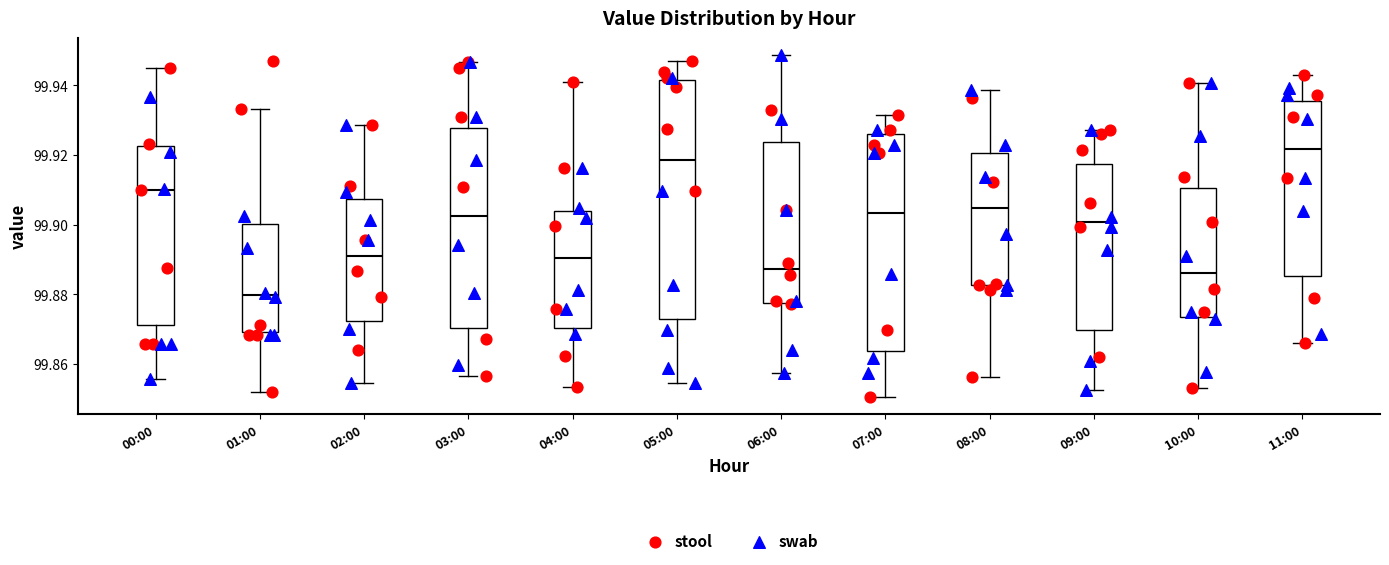

Reading left to right, read every box against the y-axis: the position of its median line, the range the box covers, and the ends of its whiskers. The values are not printed on the chart, so give them approximately, as read against the axis.

00:00: median 99.910, box 99.872 to 99.922, whiskers 99.856 to 99.946
01:00: median 99.880, box 99.870 to 99.900, whiskers 99.852 to 99.934
02:00: median 99.892, box 99.872 to 99.908, whiskers 99.854 to 99.928
03:00: median 99.902, box 99.870 to 99.928, whiskers 99.856 to 99.946
04:00: median 99.890, box 99.870 to 99.904, whiskers 99.854 to 99.940
05:00: median 99.918, box 99.872 to 99.942, whiskers 99.854 to 99.946
06:00: median 99.888, box 99.878 to 99.924, whiskers 99.858 to 99.948
07:00: median 99.904, box 99.864 to 99.926, whiskers 99.850 to 99.932
08:00: median 99.904, box 99.882 to 99.920, whiskers 99.856 to 99.938
09:00: median 99.900, box 99.870 to 99.918, whiskers 99.852 to 99.928
10:00: median 99.886, box 99.874 to 99.910, whiskers 99.854 to 99.940
11:00: median 99.922, box 99.886 to 99.936, whiskers 99.866 to 99.942